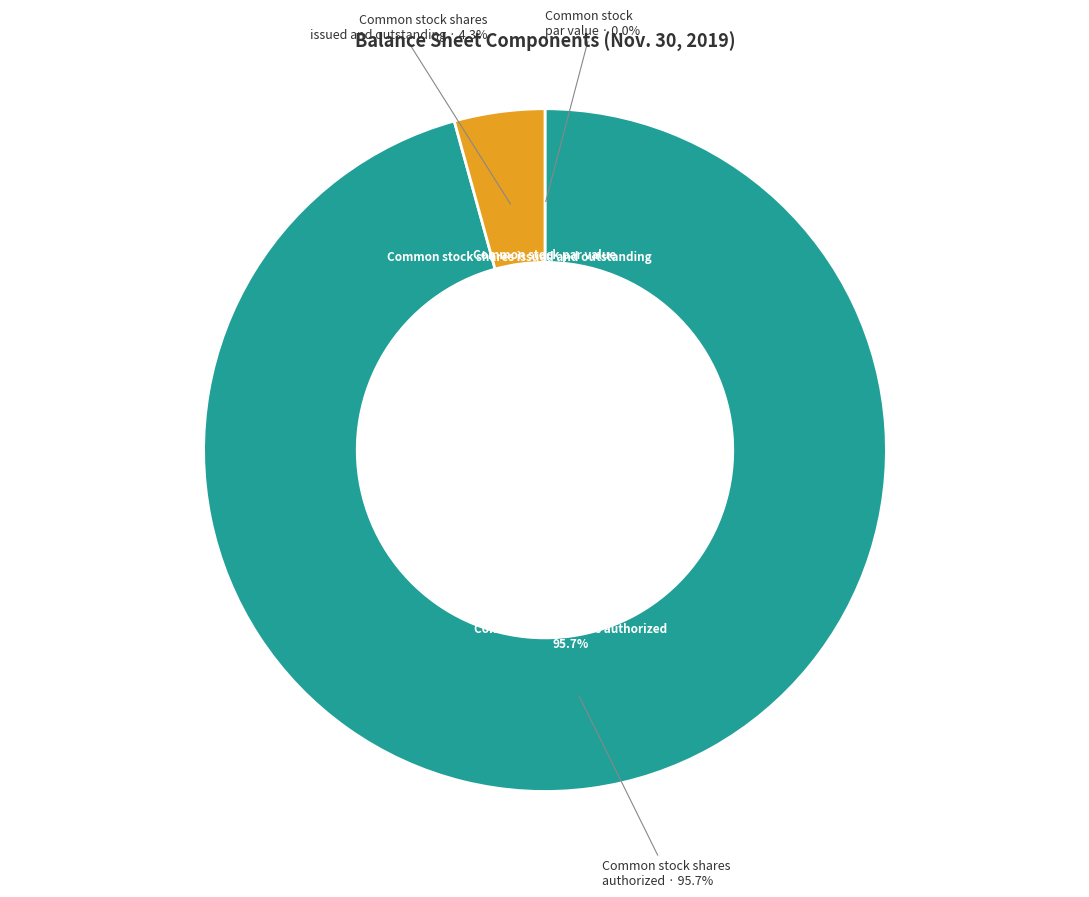

Approximately how many times larger is the value at Common stock shares authorized compared to Common stock shares issued and outstanding?

22.4